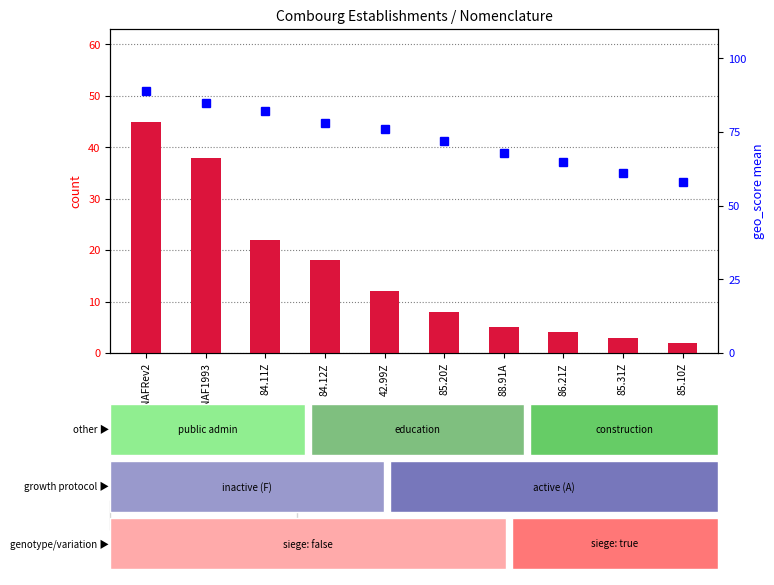

Does the chart contain any negative values?

No